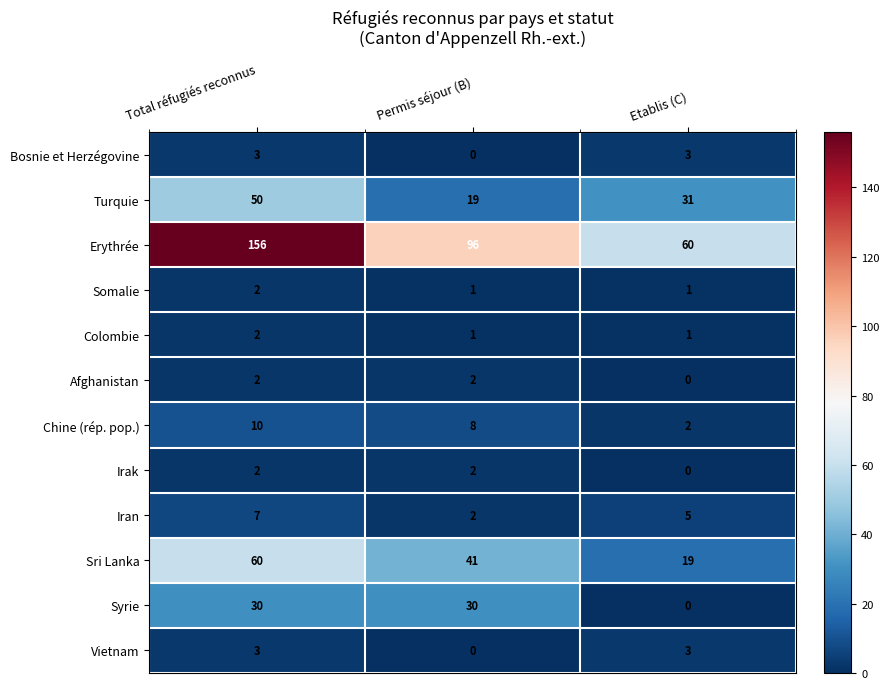

How many values in Afghanistan are above zero?

2